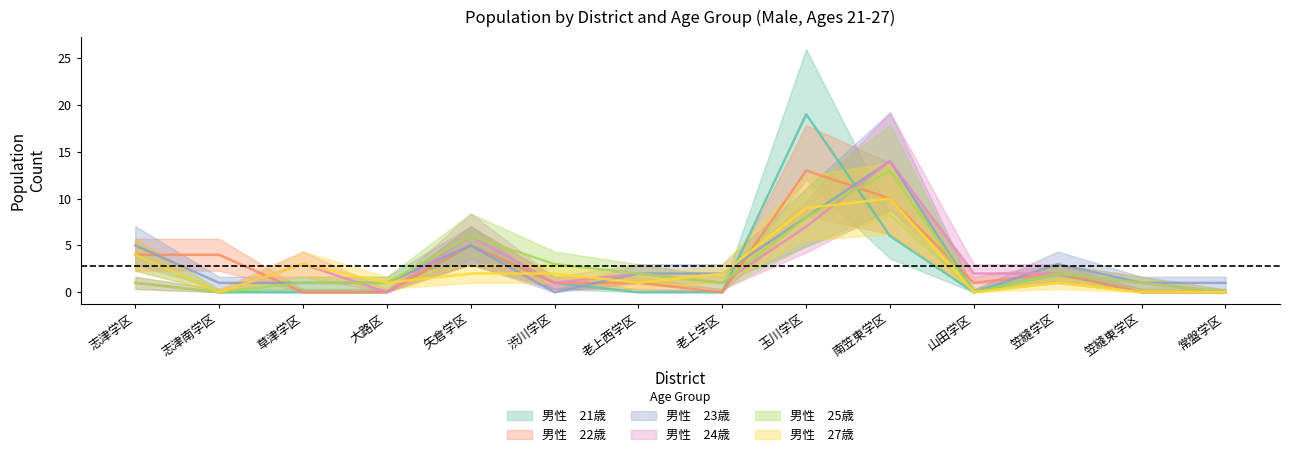

How many lines are shown in the chart?

6